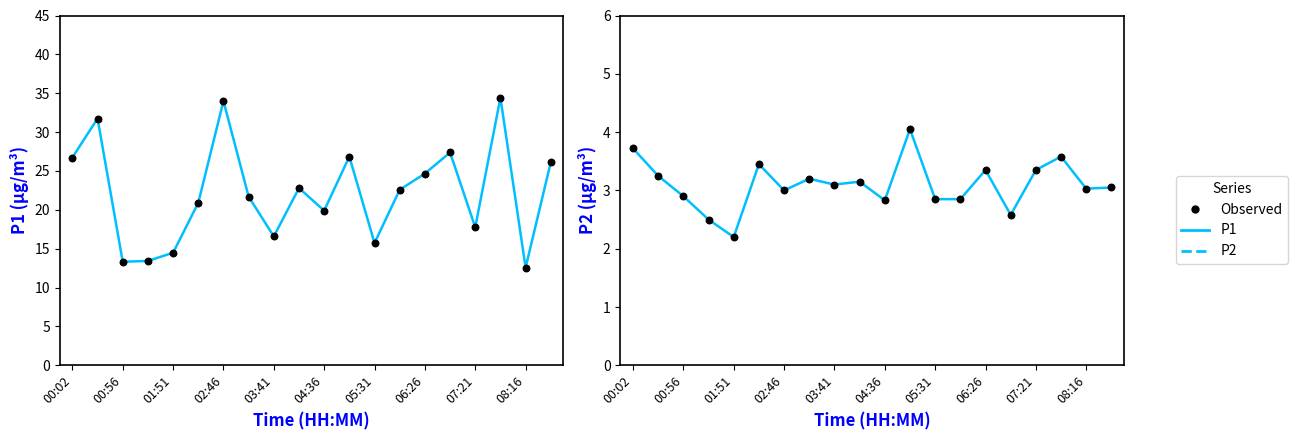

Which series has the largest Y range (max minus min)?

P1